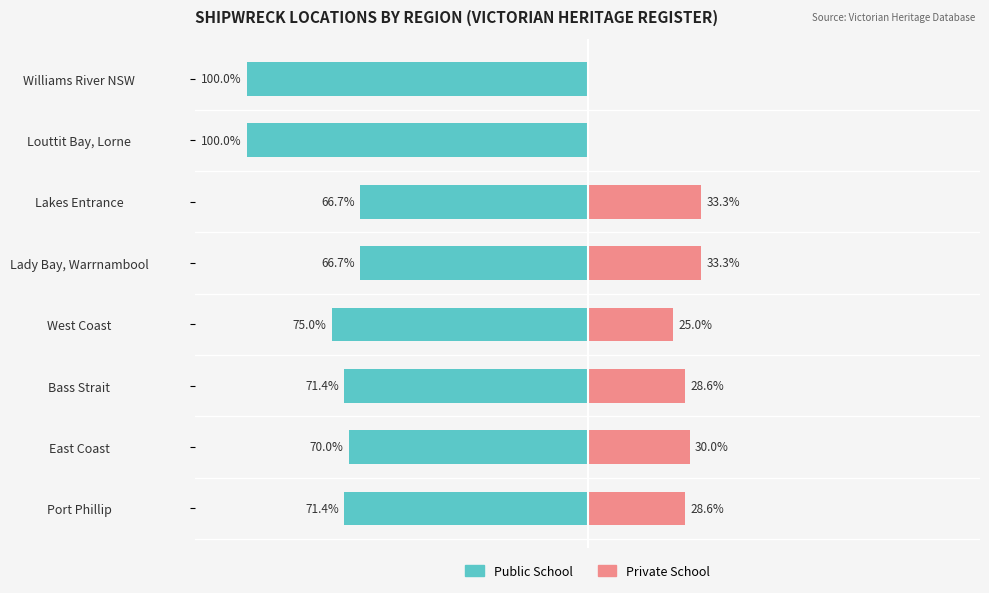

Reading left to right, what are all the values shown in this chart?

Public School: -71.4	-70.0	-71.4	-75.0	-66.7	-66.7	-100.0	-100.0
Private School: 28.6	30.0	28.6	25.0	33.3	33.3	0.0	0.0